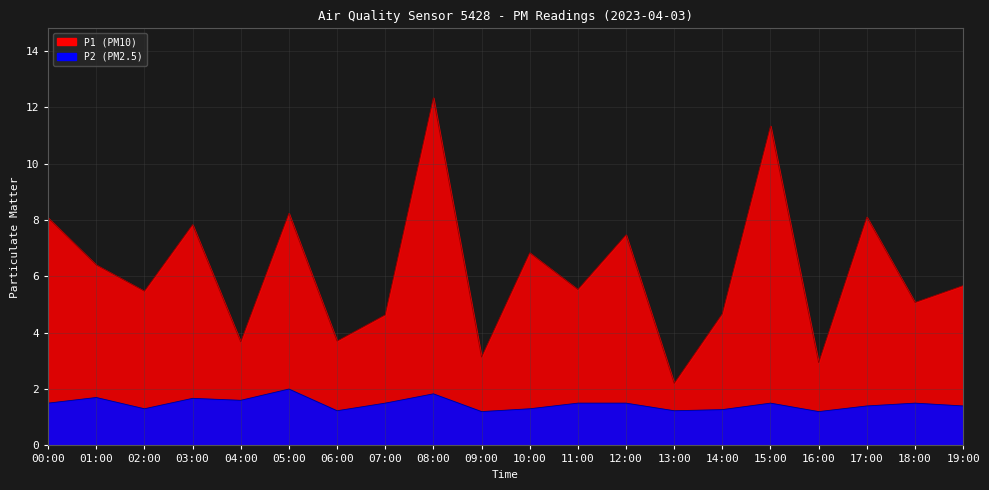

At how many categories does at least one series exceed 4?

15